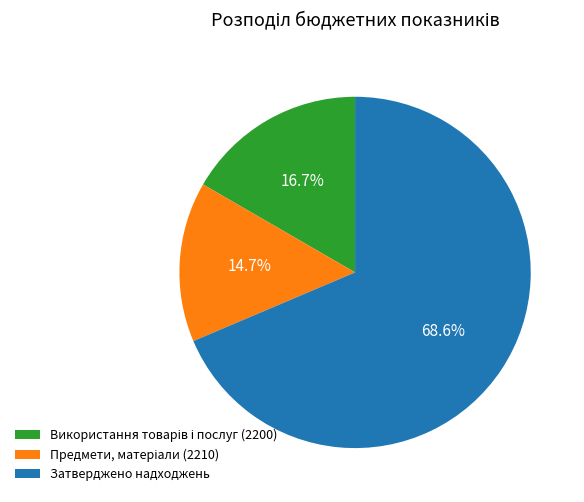

Does any single category account for the majority?

Yes